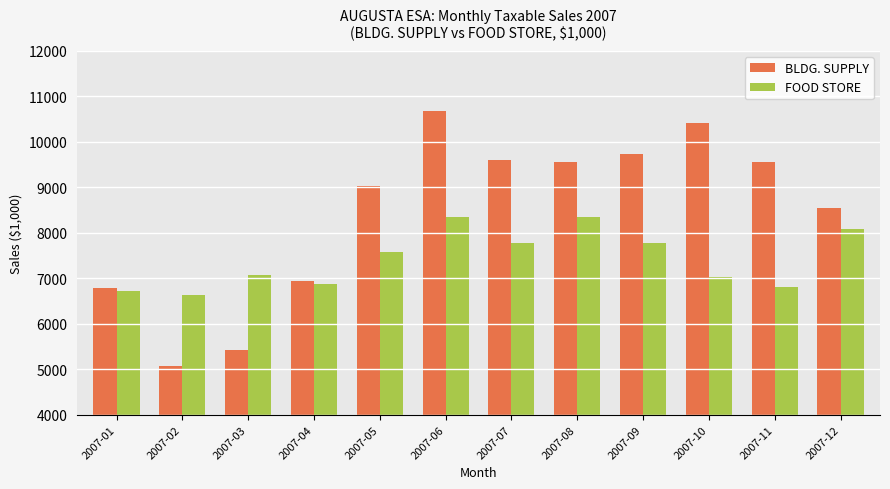

What is the average value of the FOOD STORE series?

7420.9